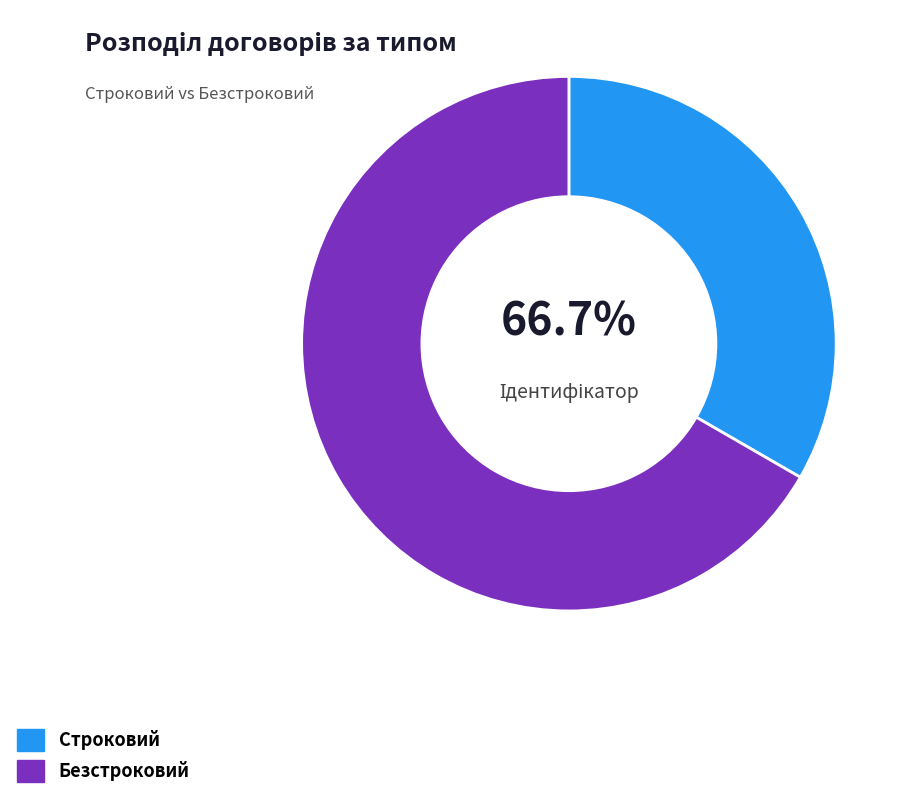

What is the total percentage of Строковий and Безстроковий?

100.0%